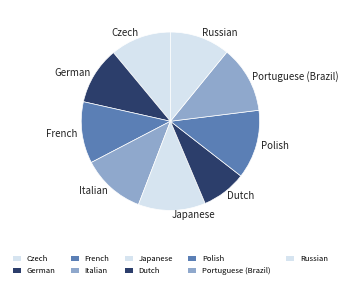

How many segments does this pie chart have?

9